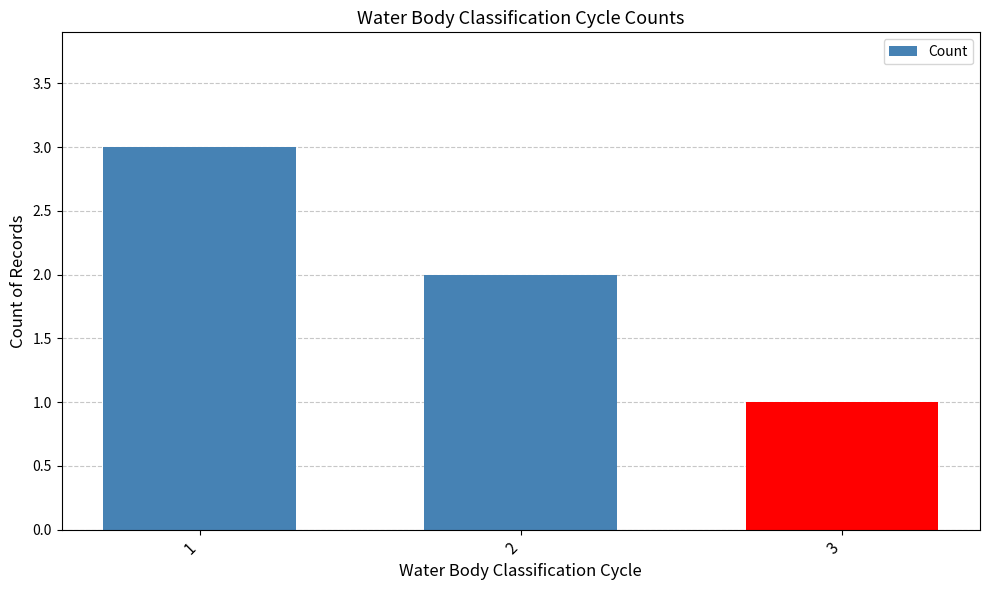

Are the bars grouped side by side (vs. stacked)?

No